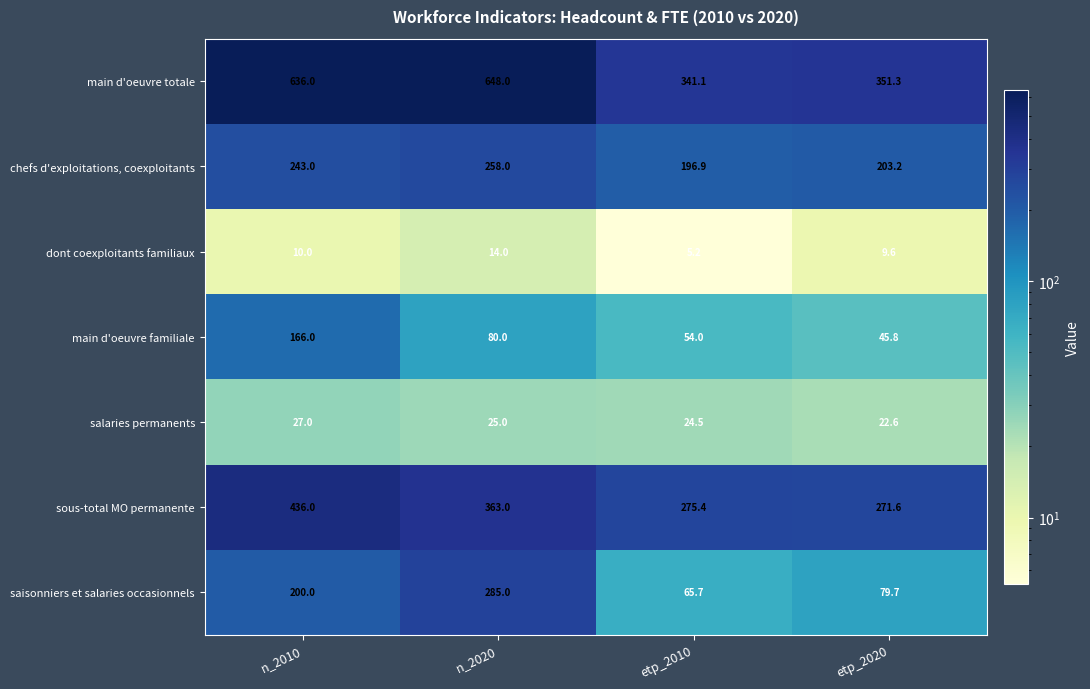

List the series in order of their peak value, highest first.

main d'oeuvre totale, sous-total MO permanente, saisonniers et salaries occasionnels, chefs d'exploitations, coexploitants, main d'oeuvre familiale, salaries permanents, dont coexploitants familiaux